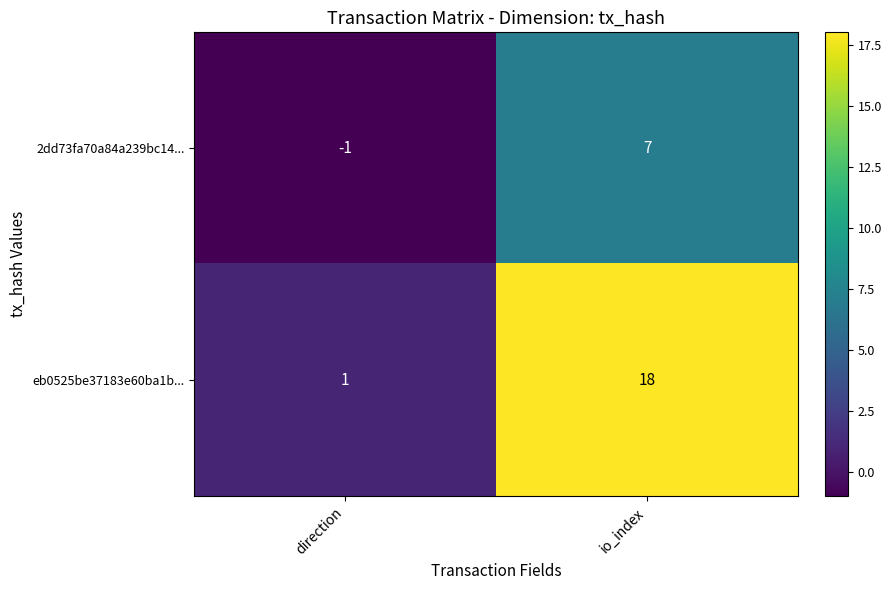

At which category is the sum across all series the highest?

io_index